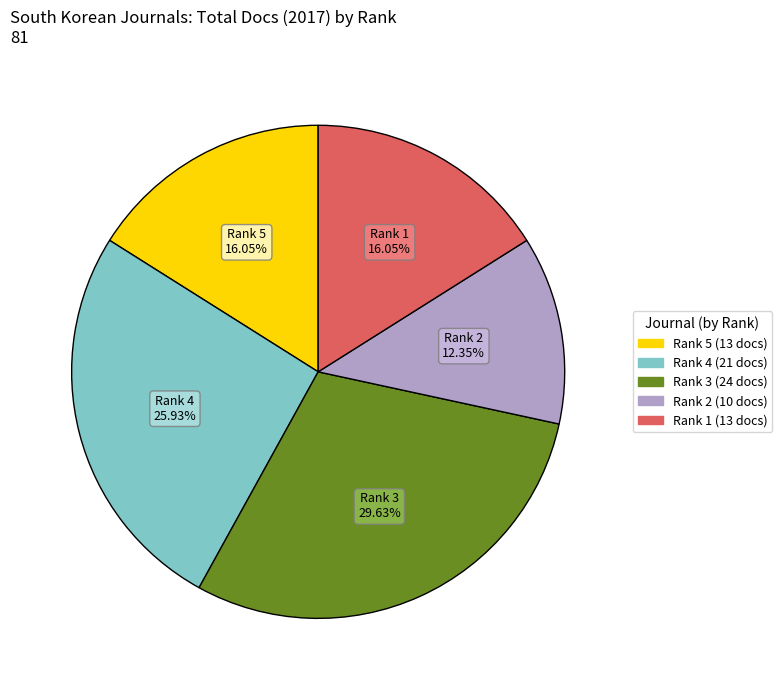

Does Rank 5 represent more than half of the total?

No